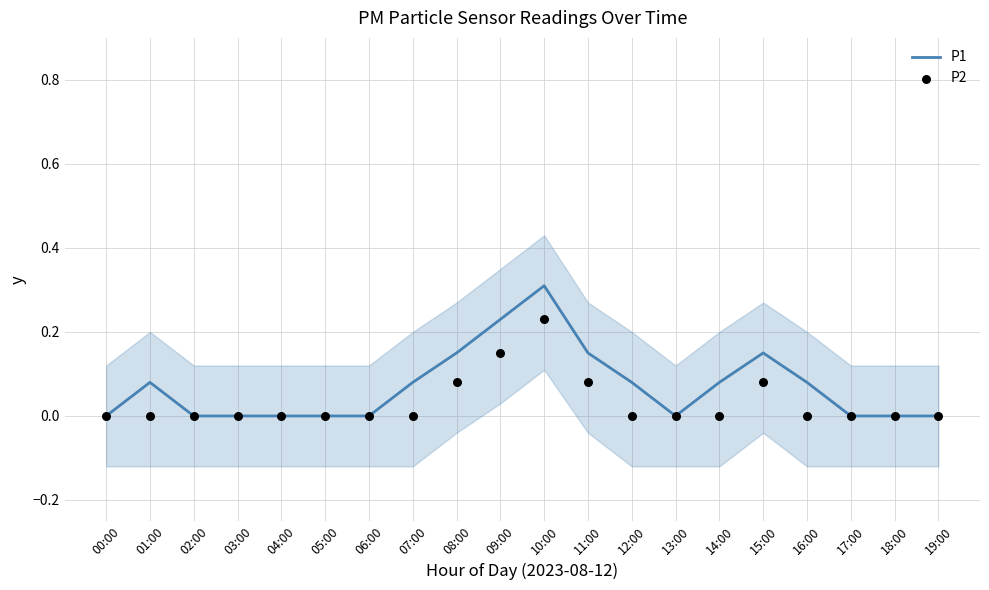

What are all the series names shown in the legend?

P1, P2